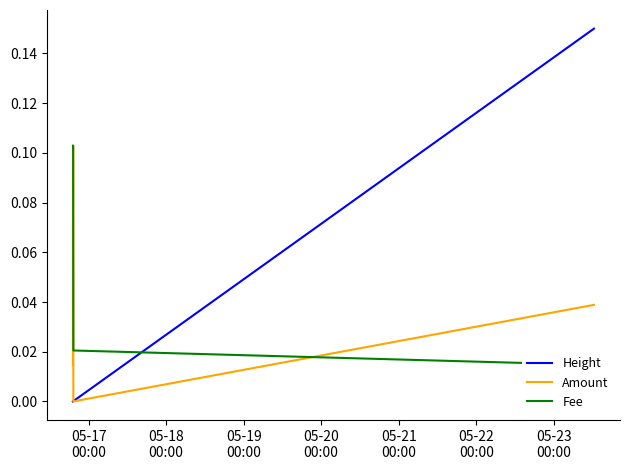

At how many categories does at least one series exceed 0?

4